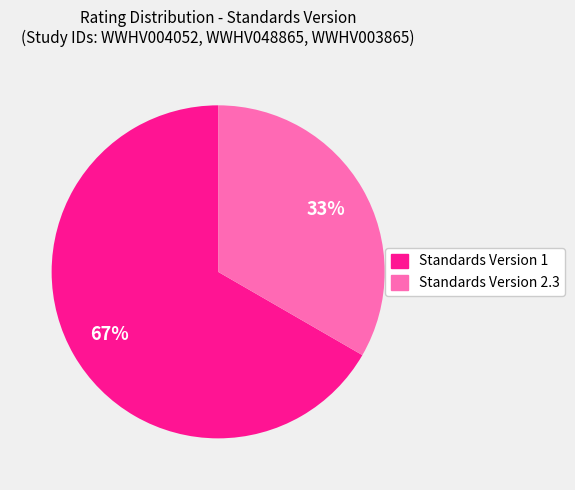

Do Standards Version 2.3 and Standards Version 1 together represent more than half of the pie?

Yes